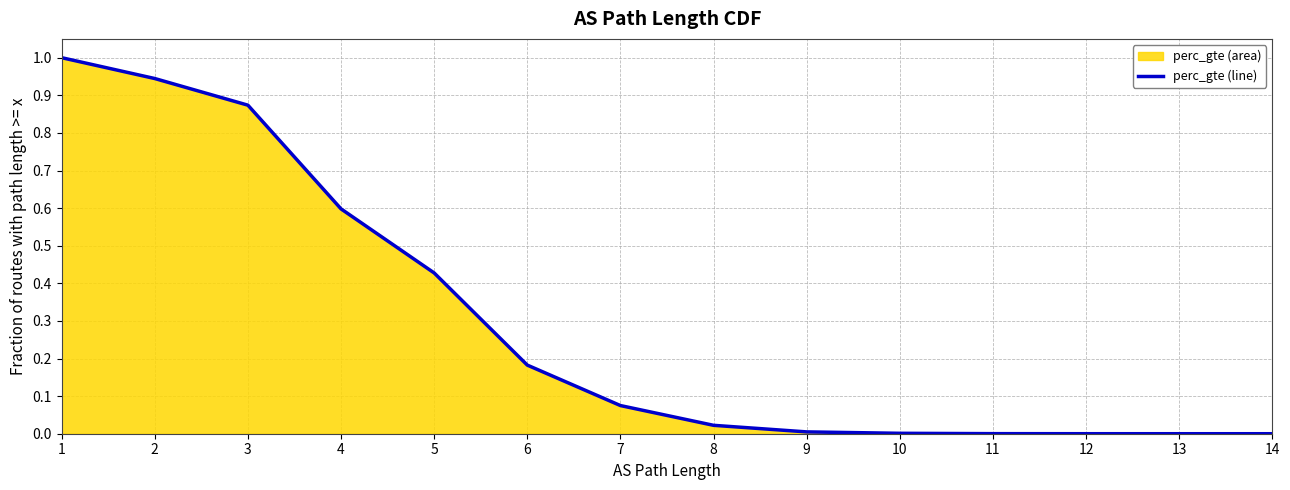

Is it true that the value at 9 is 0.0?

False